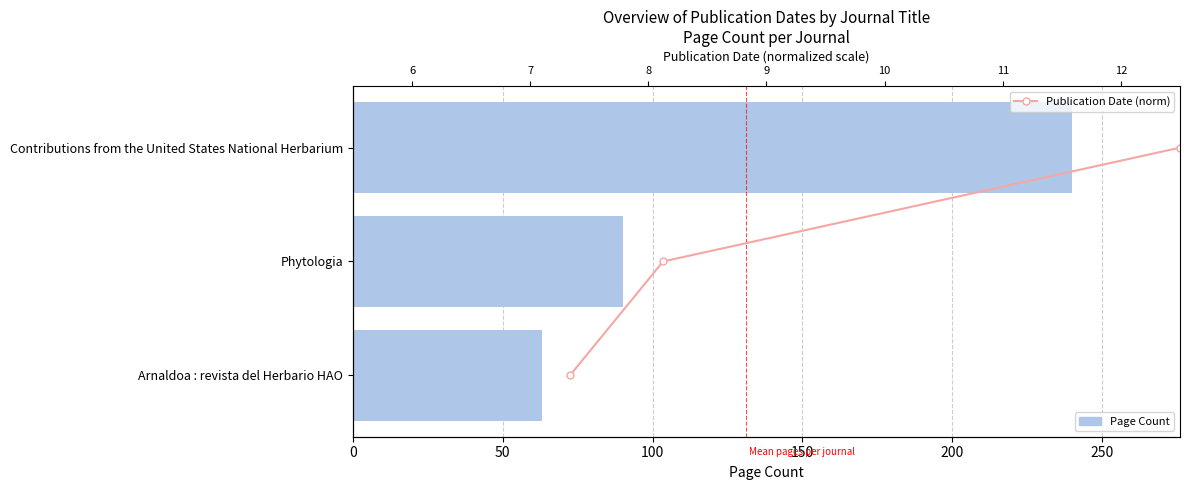

Is the value of Publication Date (norm) at 50 greater than the value of Page Count at 0?

No